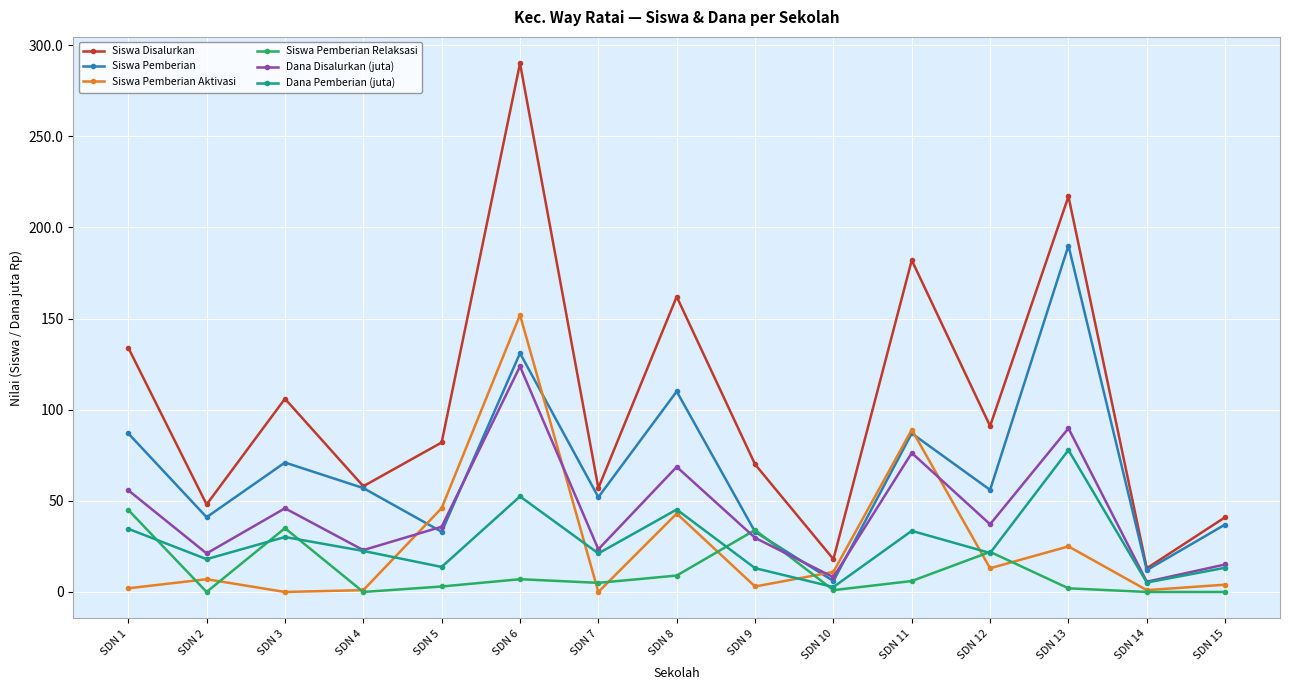

At how many categories does at least one series exceed 144?

4